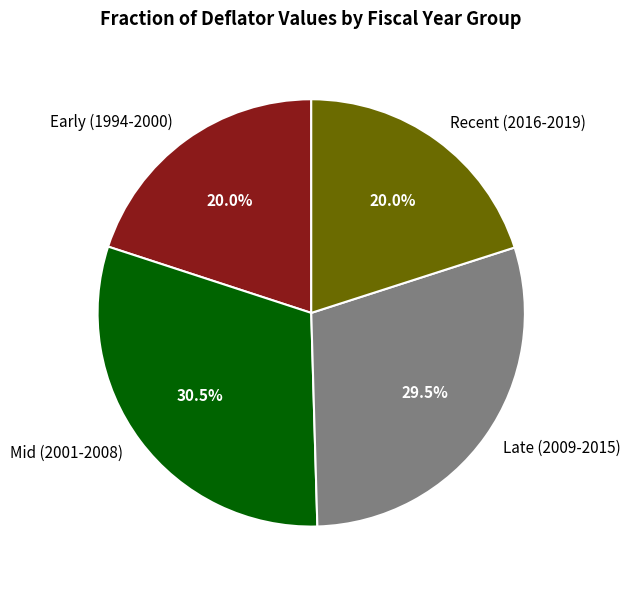

Count the number of slices in the pie.

4